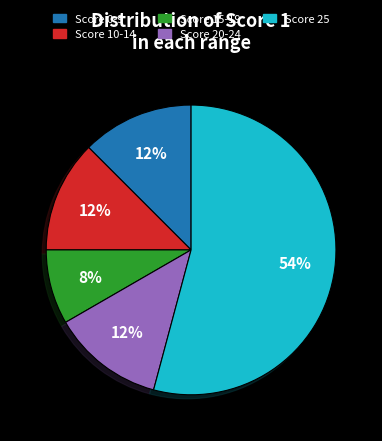

What is the majority slice?

Score 25